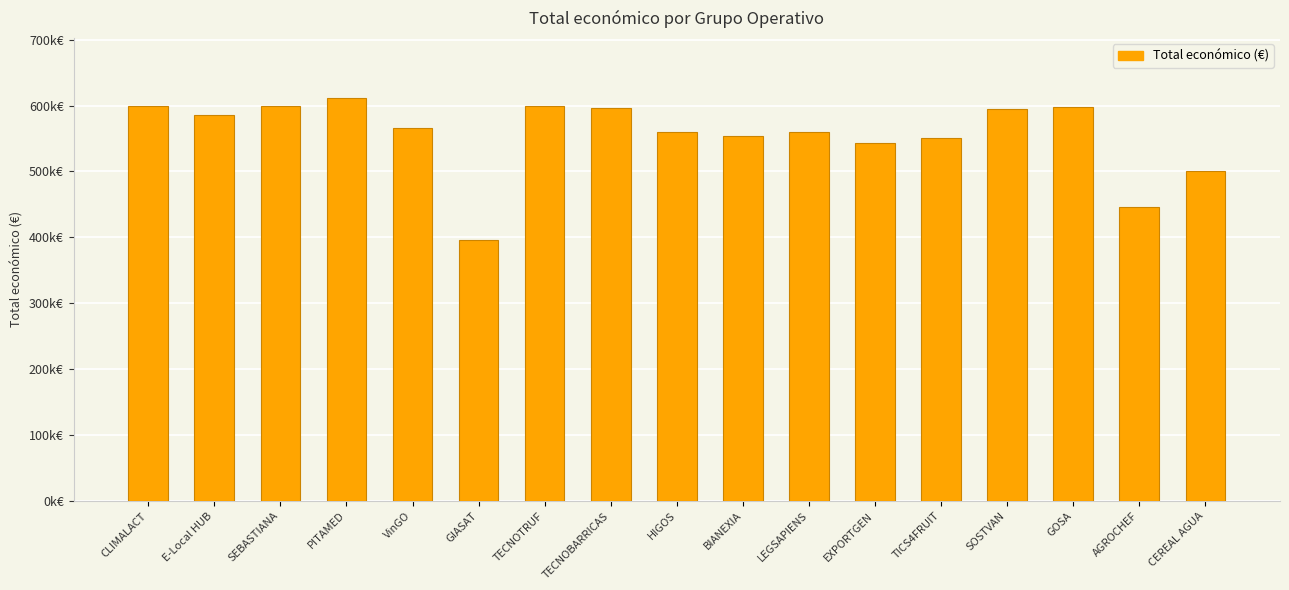

What is the ratio of the value at TECNOBARRICAS to the value at LEGSAPIENS?

1.1